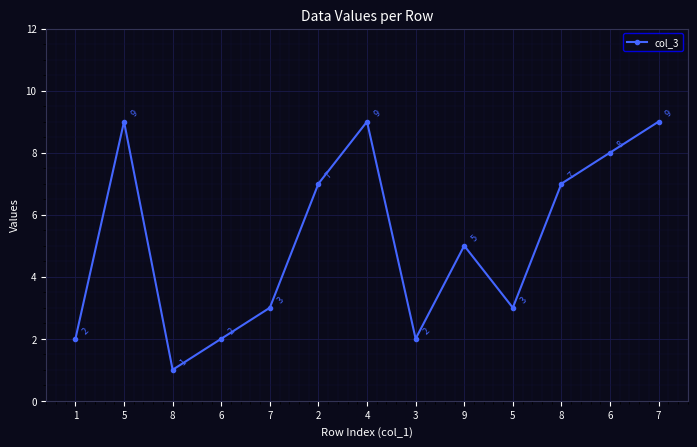

Count the number of data series in this chart.

1